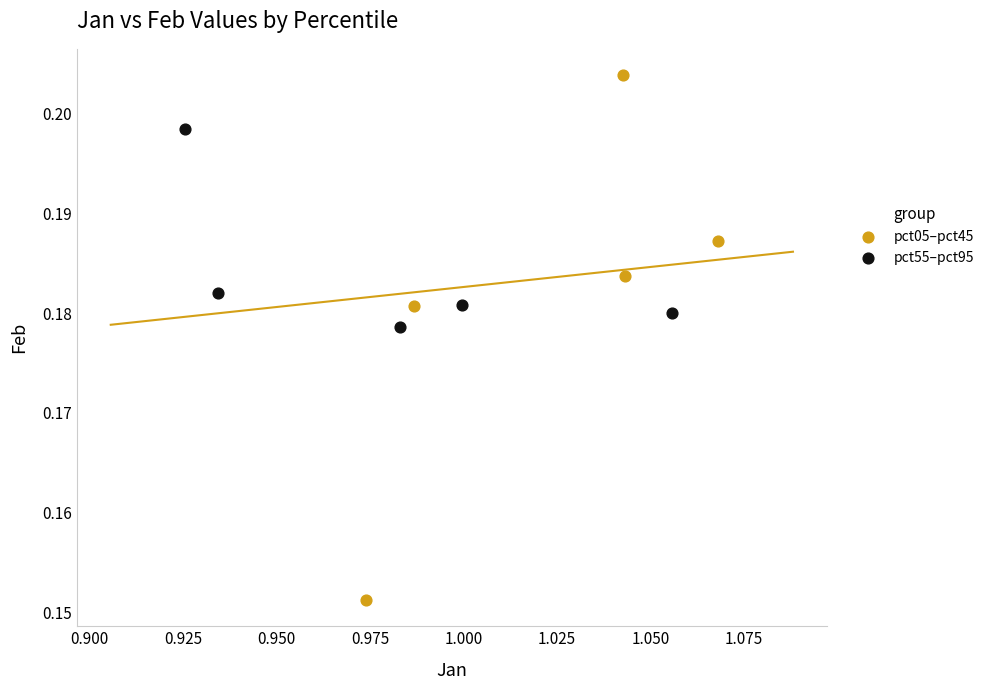

Which series reaches the maximum Y coordinate?

pct05–pct45